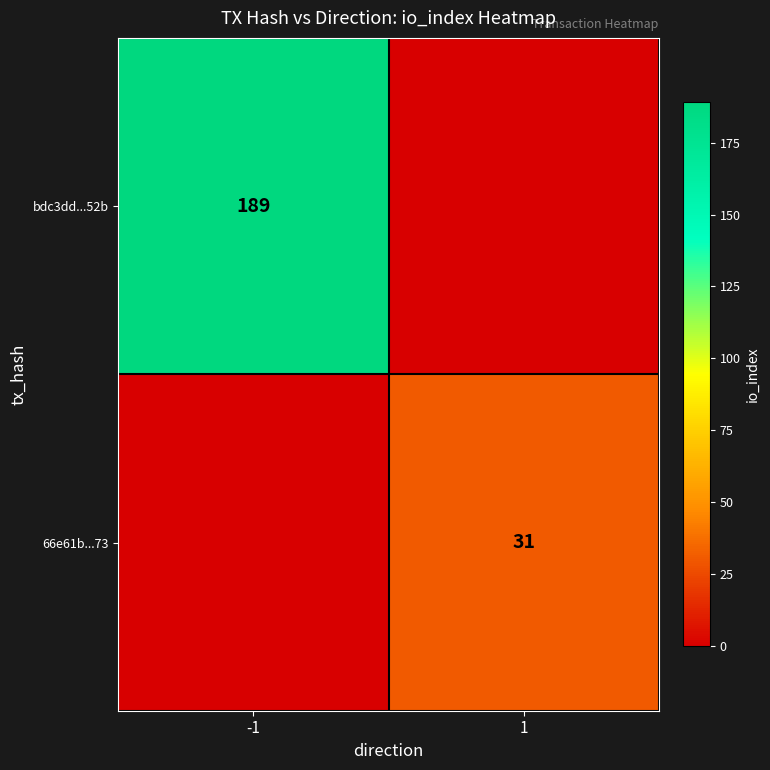

Which category has the lowest value across all series?

1